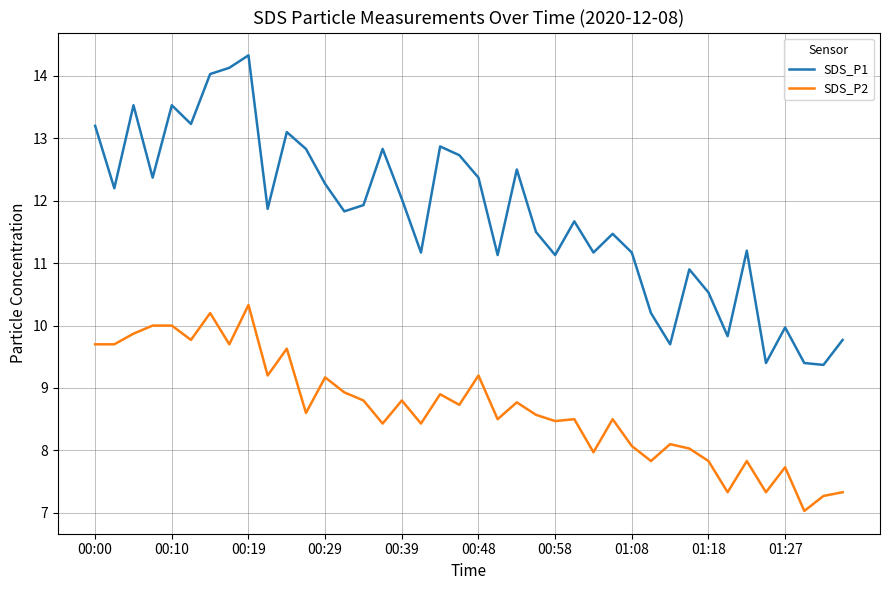

Which series has the largest total across all categories?

SDS_P1